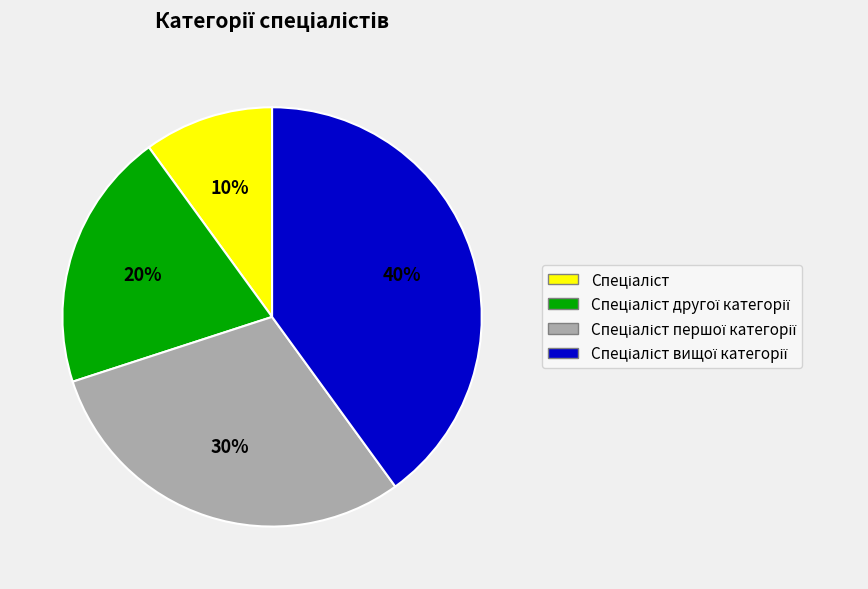

Does any single category account for the majority?

No